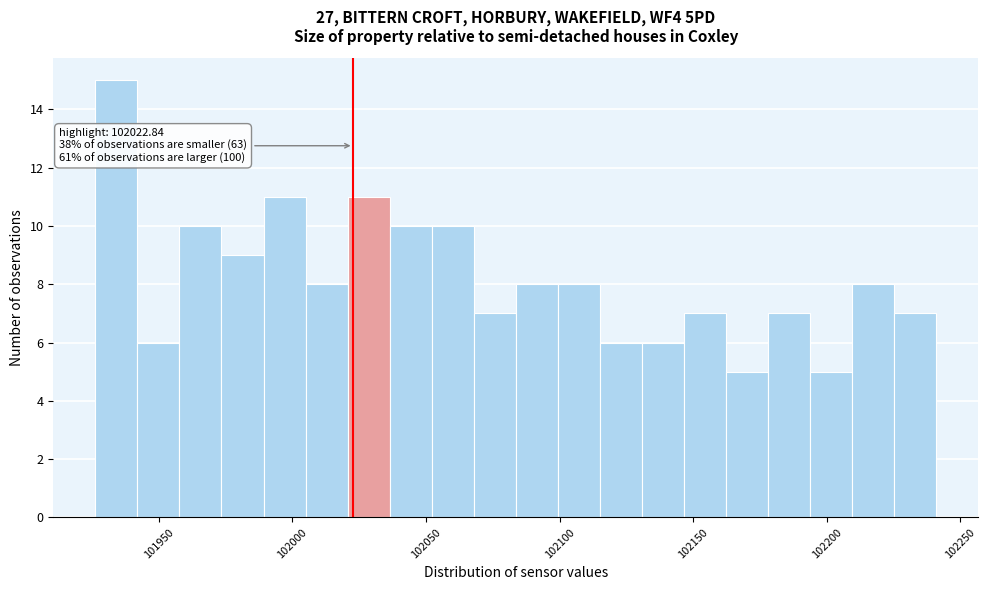

Around what value on the x-axis is the tallest bar? Give the approximate position of its centre, as read against the axis.

101935